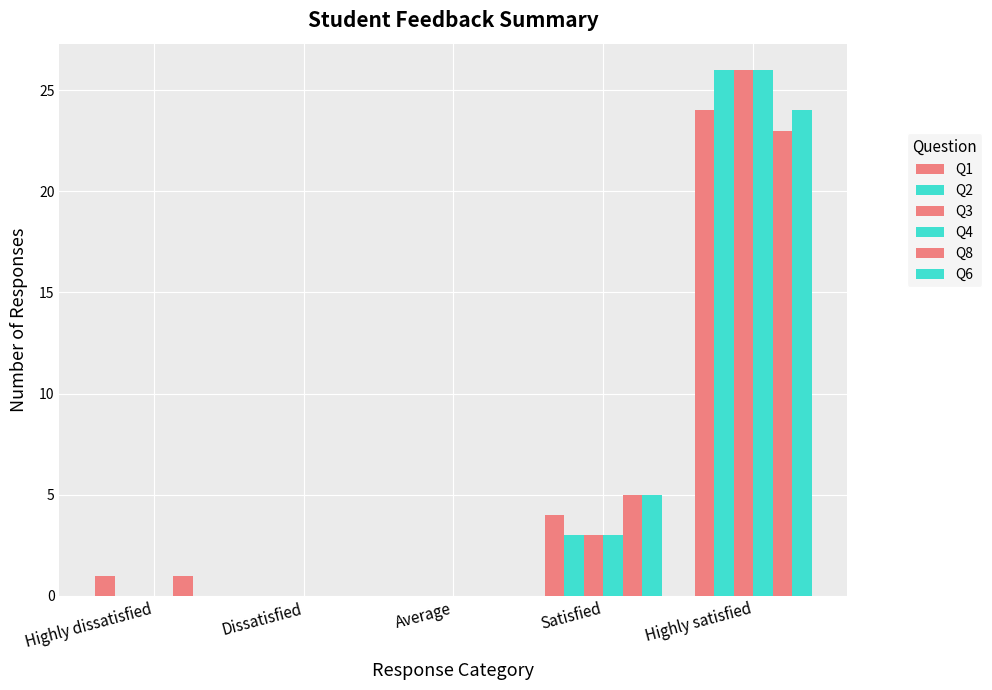

Are the bars horizontal?

No